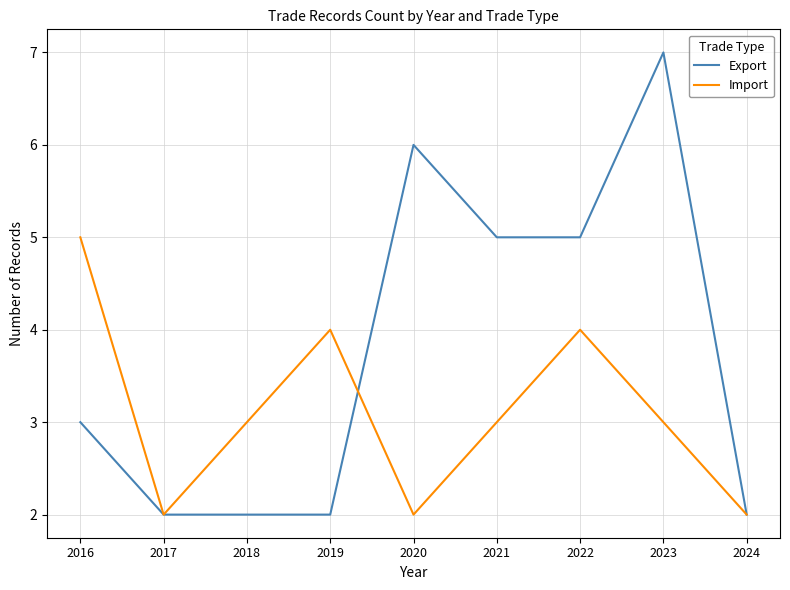

At which category does the chart reach its peak across all series?

2023